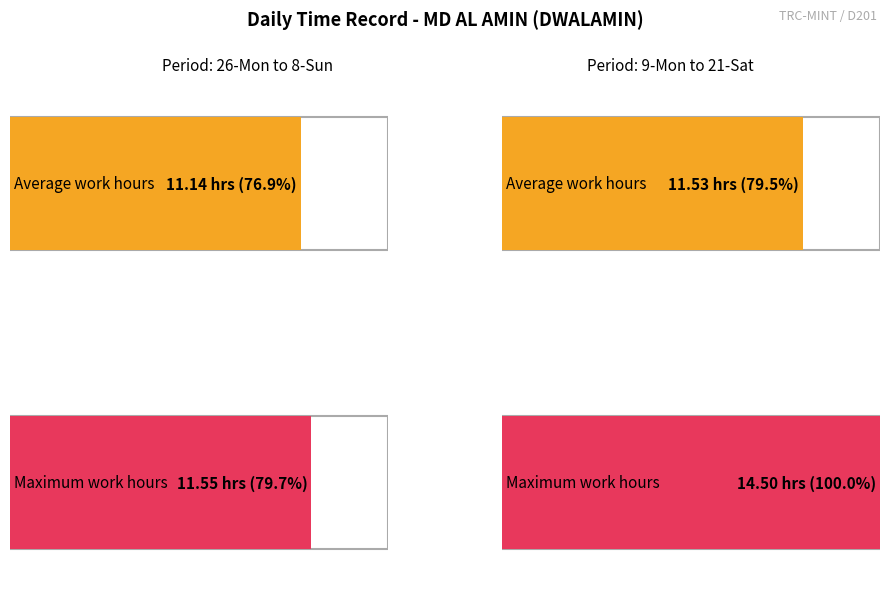

Is it true that the value at 10-Tue is 19.7?

False